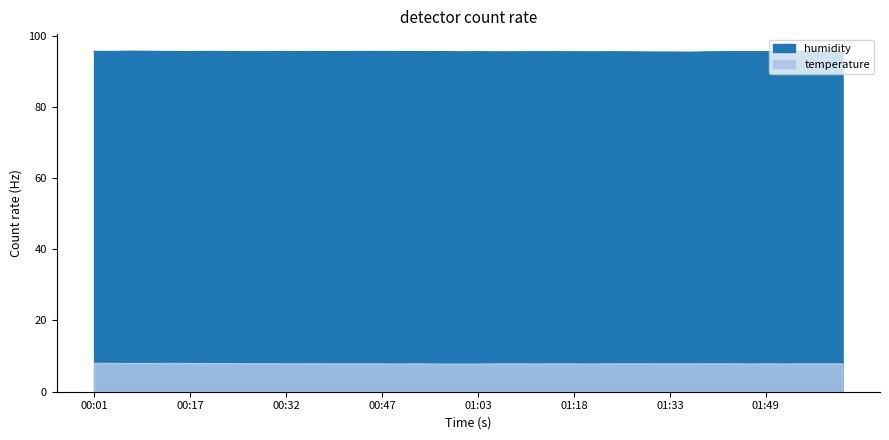

List the series in order of their overall mean, lowest first.

temperature, humidity